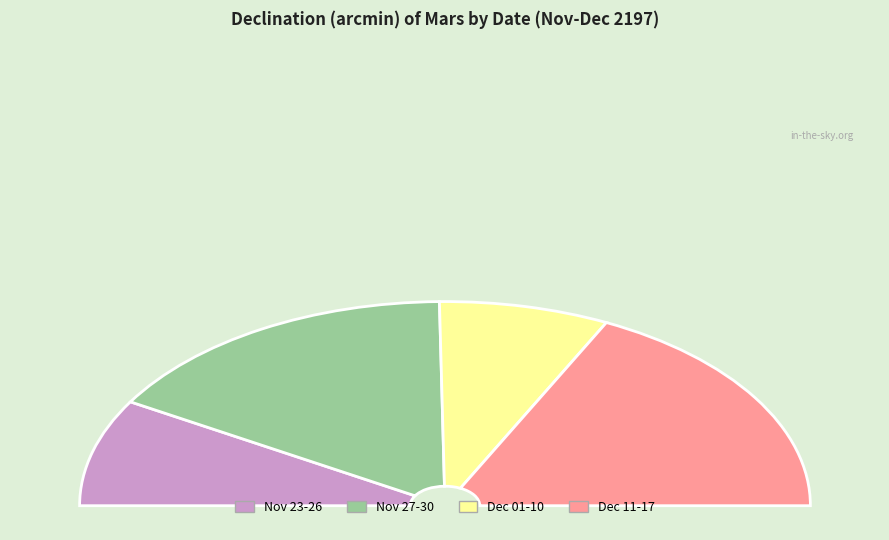

Do Dec 14 and Dec 02 together represent more than half of the pie?

No